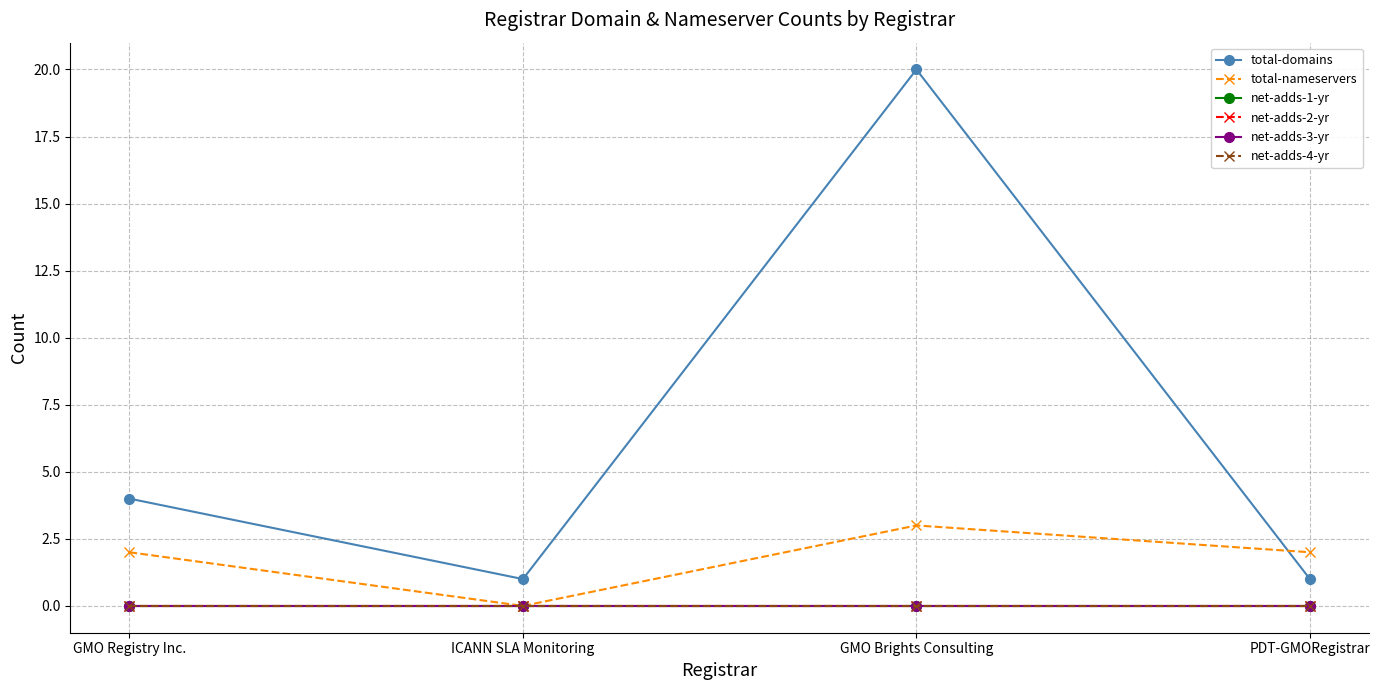

Which series has the largest total across all categories?

total-domains